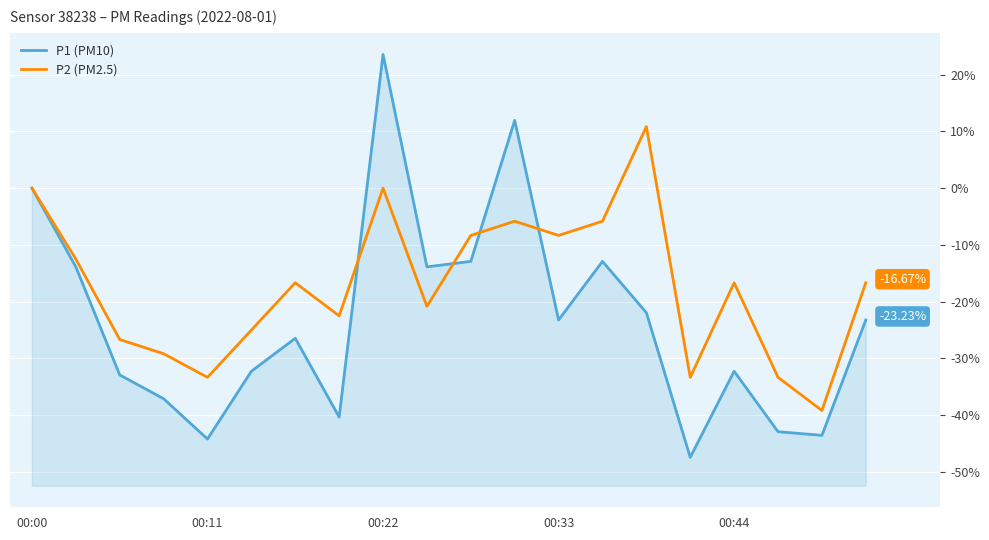

Which category has the highest value in the P1 (PM10) series?

00:22